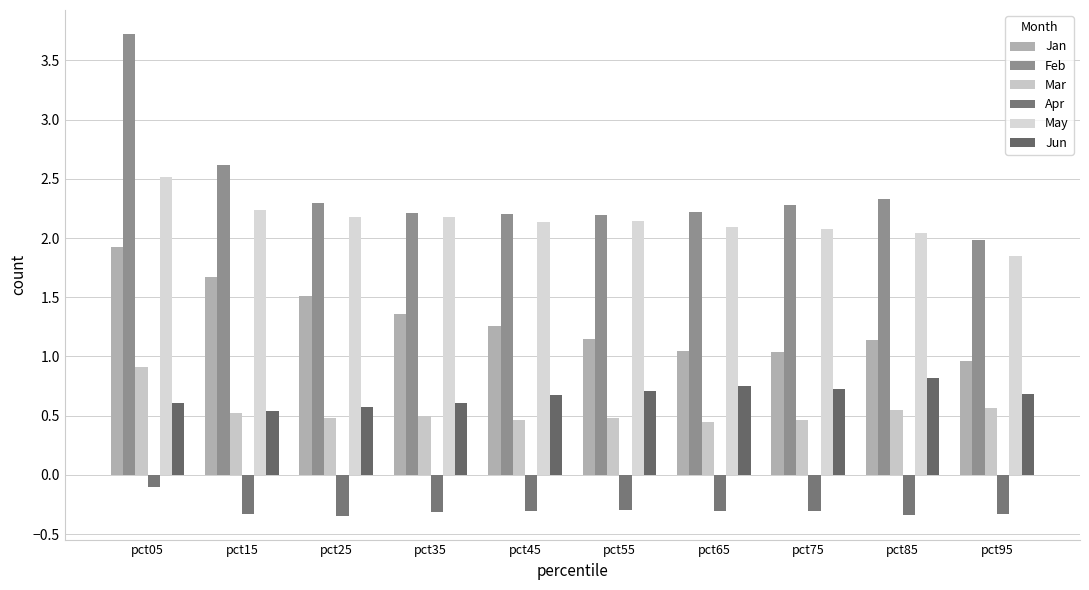

Is it true that Mar equals 0.8 at pct95?

False